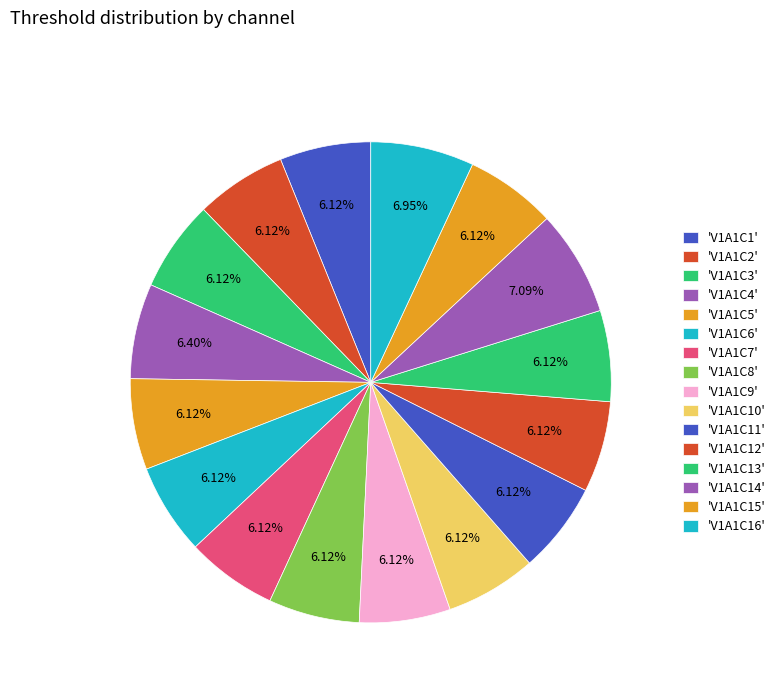

Which slice is the smallest?

V1A1C1